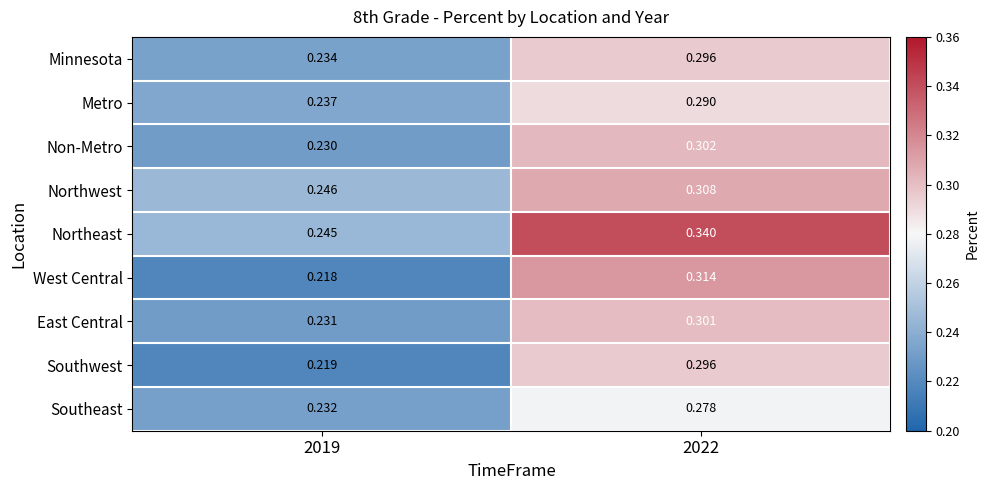

Which series has the largest total across all categories?

Northeast